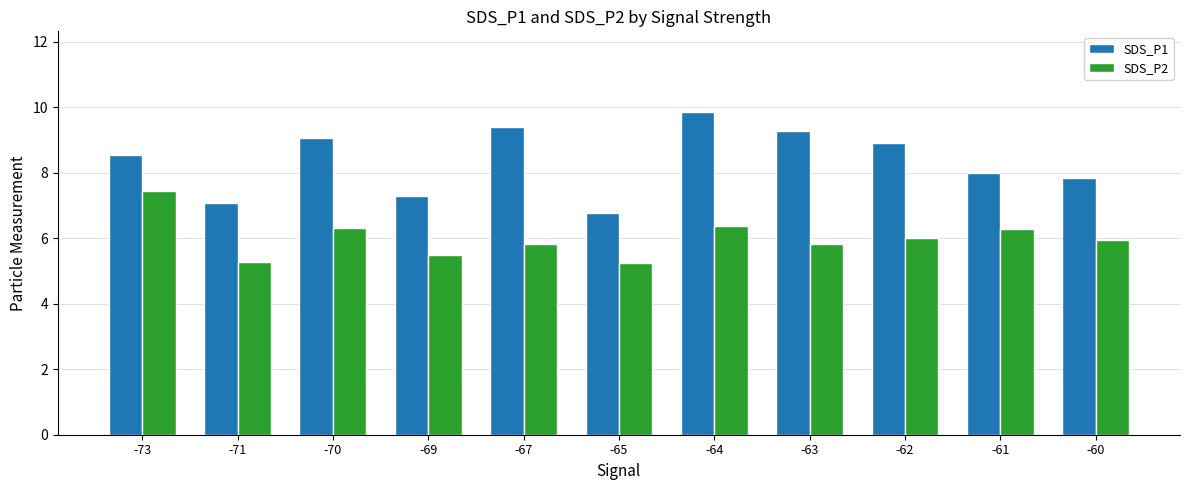

List the labels in order of SDS_P1 value, largest first.

-64, -67, -63, -70, -62, -73, -61, -60, -69, -71, -65